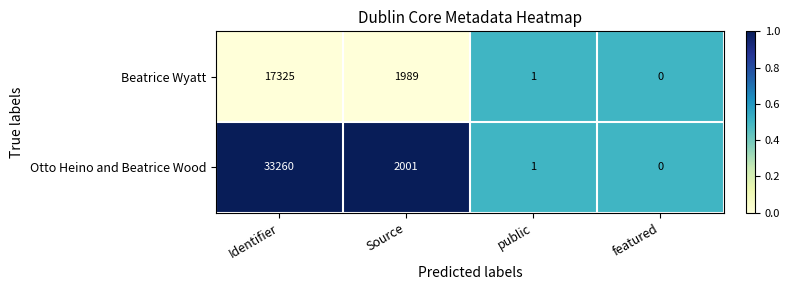

At which category is the sum across all series the highest?

Identifier